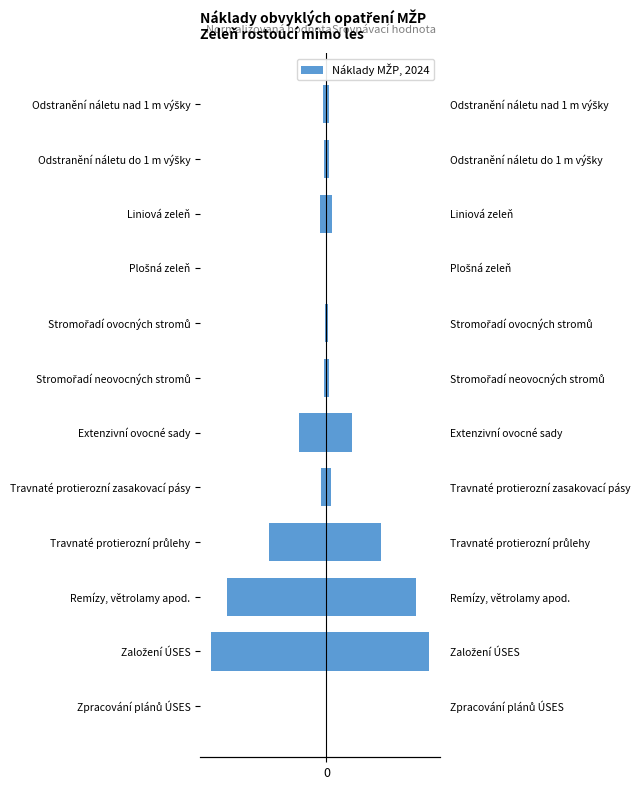

What is the average value?

-23.2